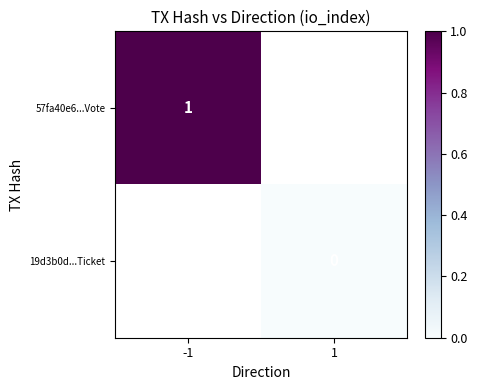

True or false: 57fa40e6...Vote has a value of 0 at -1.

False